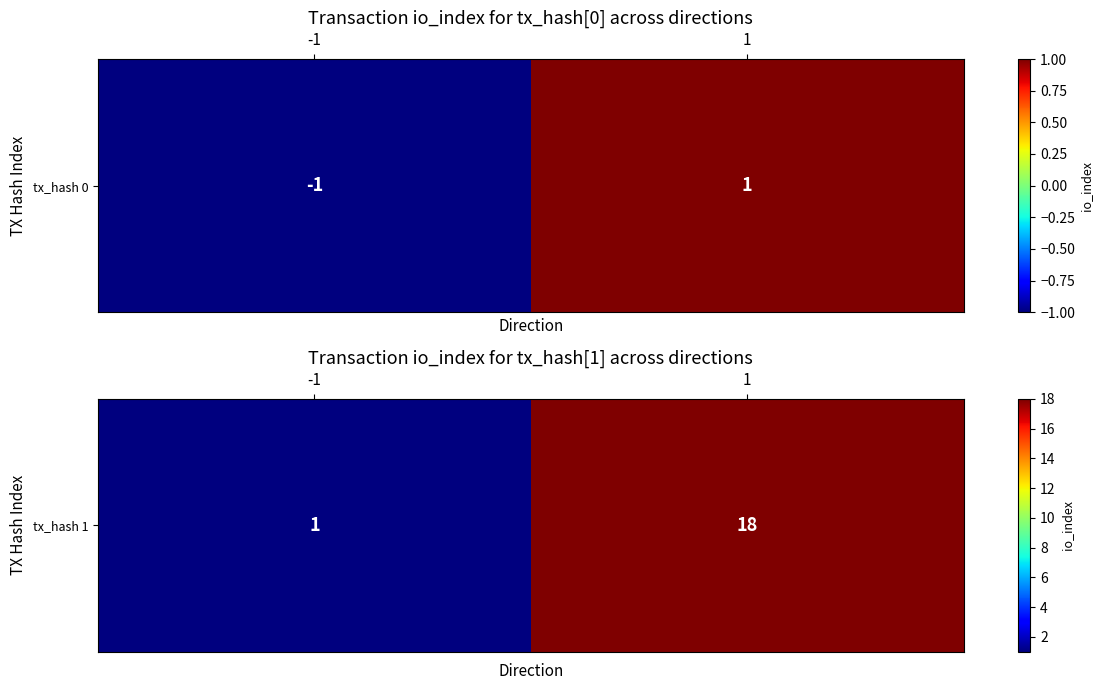

Rank the categories by value from highest to lowest.

1, -1